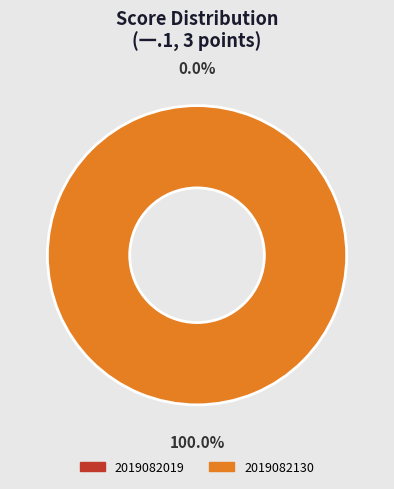

Which category has the smallest portion of the pie?

2019082019